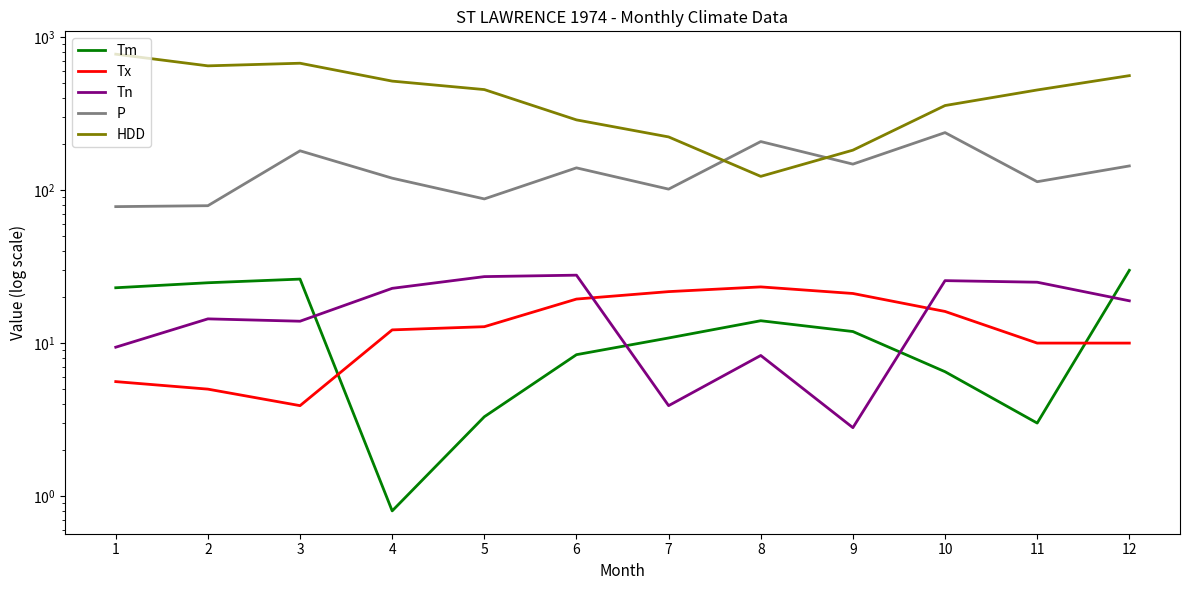

What is the difference between the second highest and second lowest values in the HDD series?

492.8